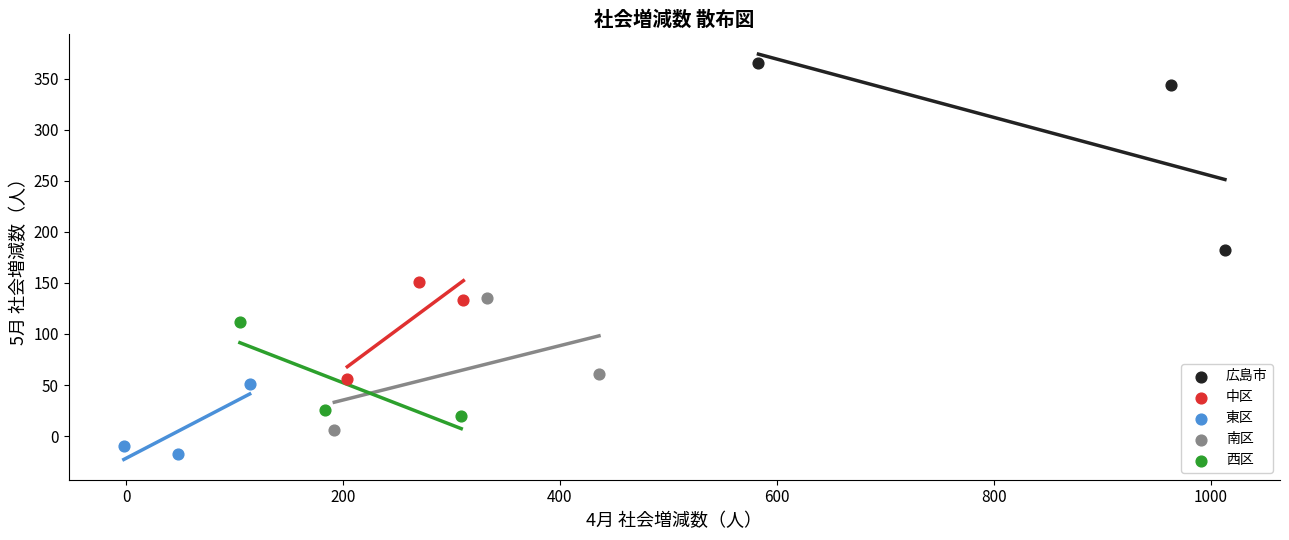

What are all the series names shown in the legend?

広島市, 中区, 東区, 南区, 西区